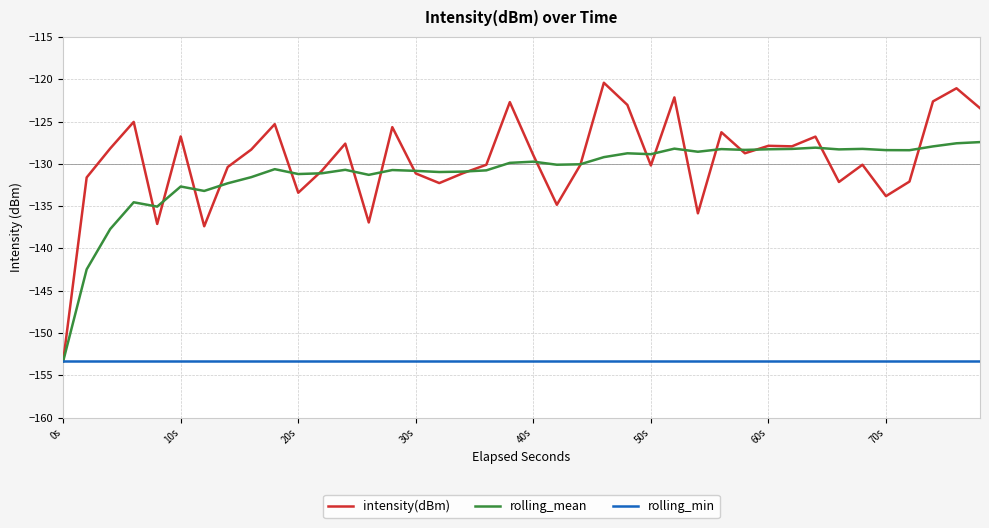

Which series has the largest total across all categories?

intensity(dBm)